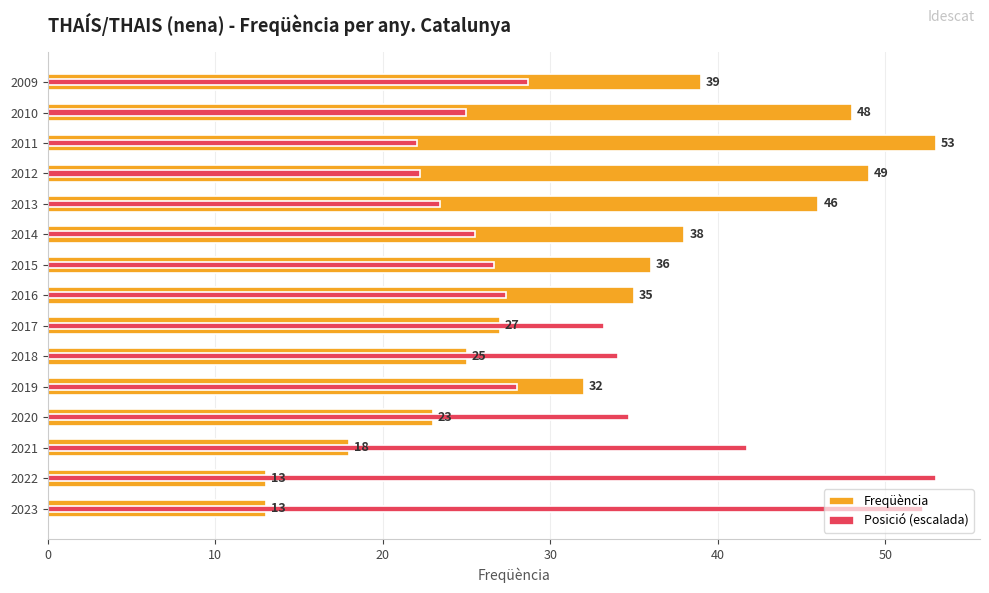

Reading left to right, transcribe all the data shown in this chart.

Freqüència: 13.0	13.0	18.0	23.0	32.0	25.0	27.0	35.0	36.0	38.0	46.0	49.0	53.0	48.0	39.0
Posició (escalada): 52.3	53.0	41.7	34.7	28.0	34.0	33.2	27.4	26.6	25.5	23.4	22.2	22.0	25.0	28.7